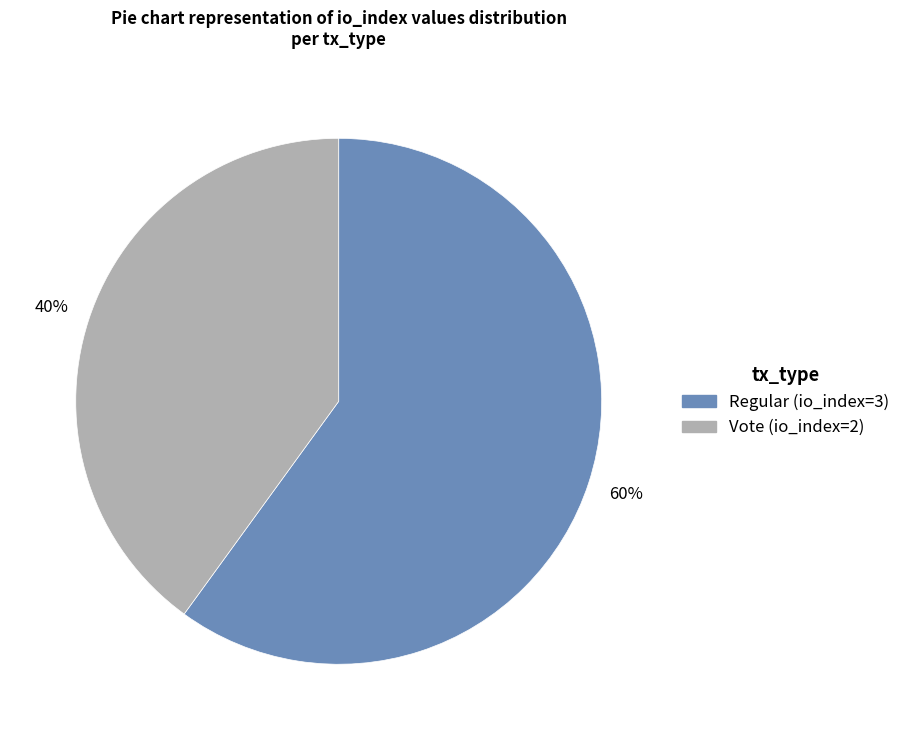

Does any single category account for the majority?

Yes